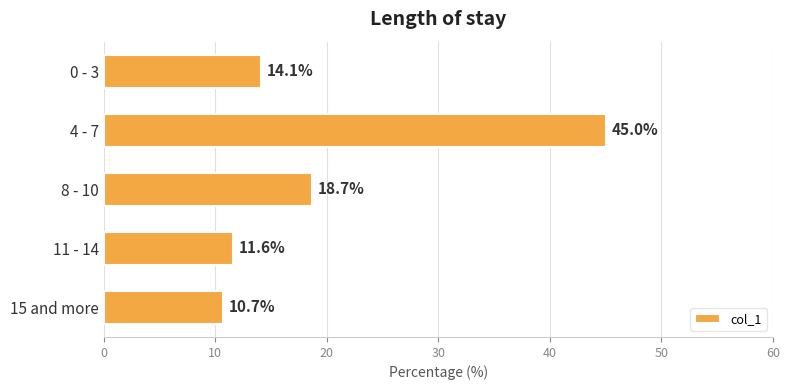

What is the maximum value shown in the chart?

45.0